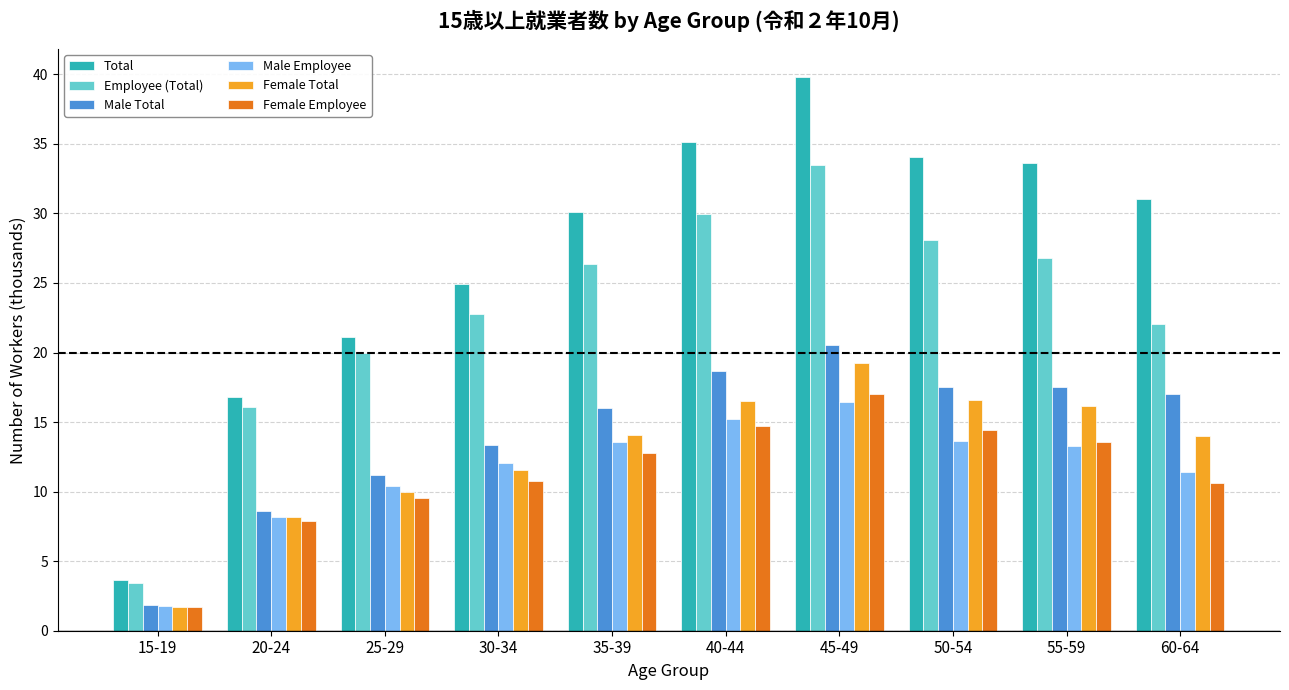

True or false: Female Employee has a value of 17.0 at 45-49.

True